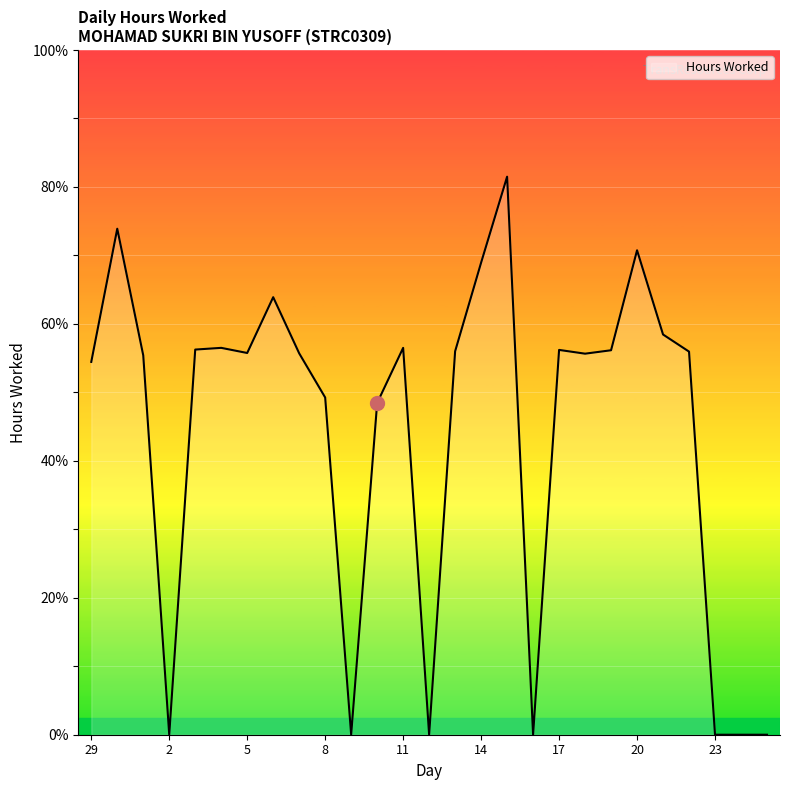

What is the difference between the second highest and second lowest values?

14.8